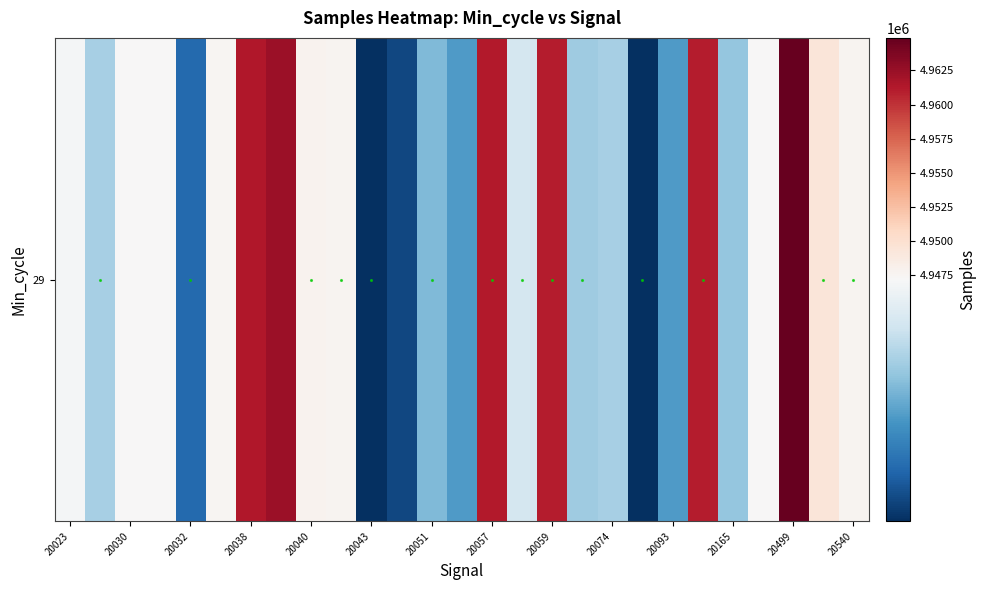

Is it true that the value at 20074 is 2325404?

False